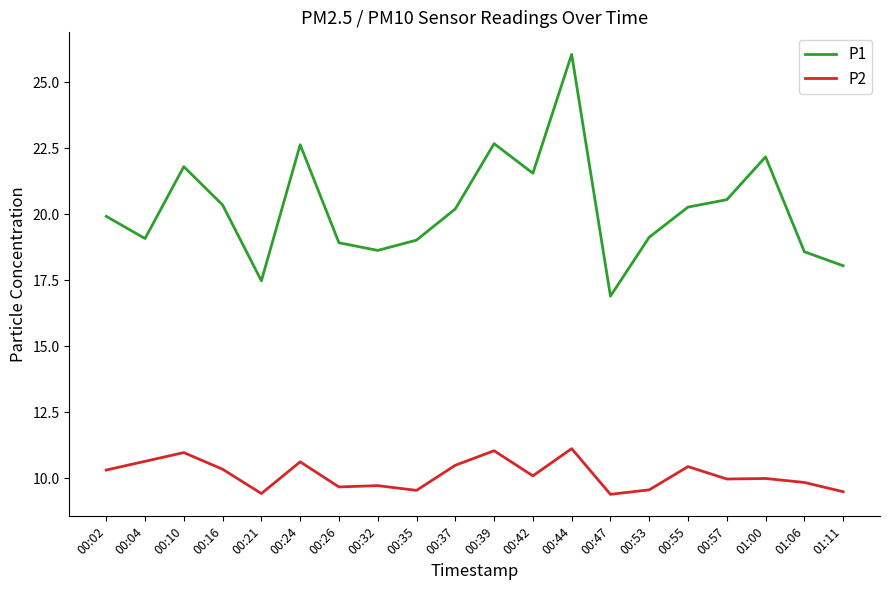

What is the highest value of the P1 series?

26.1